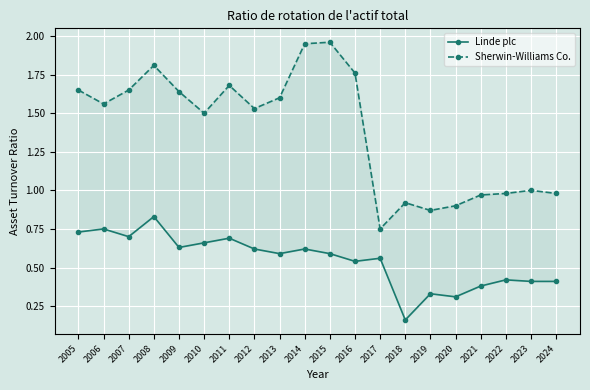

True or false: Sherwin-Williams Co. and Linde plc intersect in this chart.

False